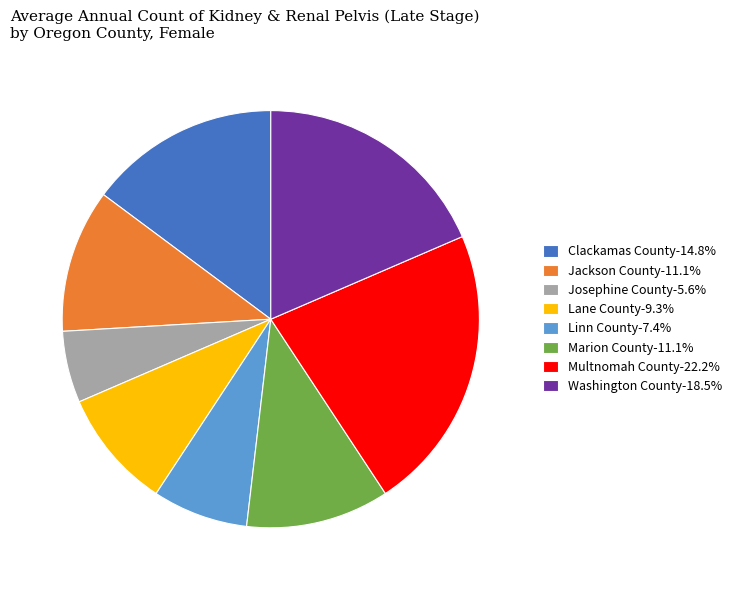

Is Josephine County the majority of the pie?

No